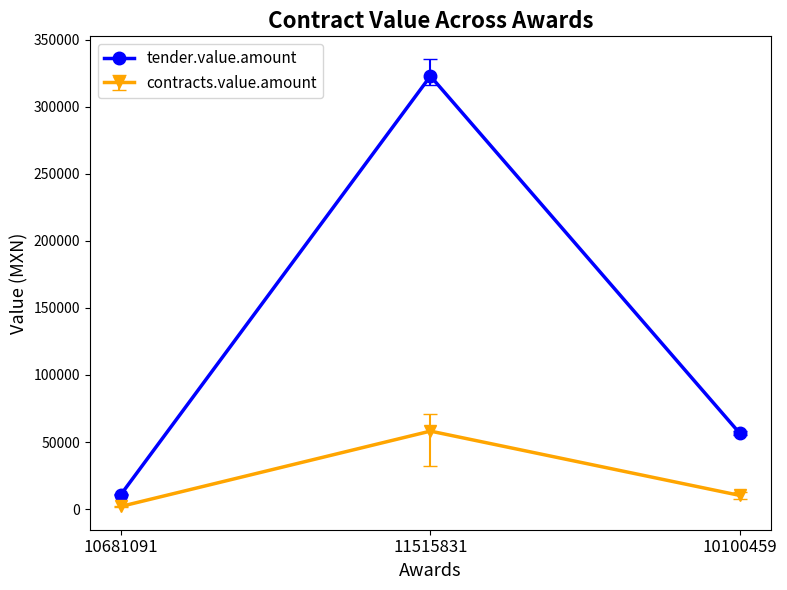

Reading right to left, extract all data points from this chart.

tender.value.amount: 56358.6	322944.0	10842.0
contracts.value.amount: 10144.5	58129.9	1951.6